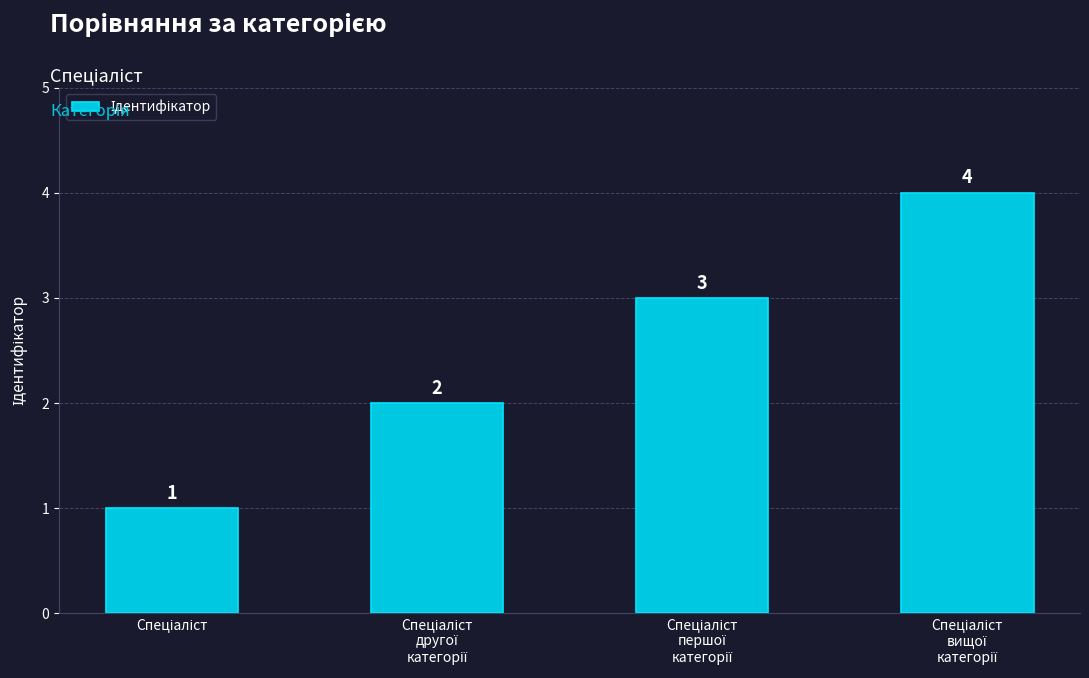

How many values are between 2 and 4?

3